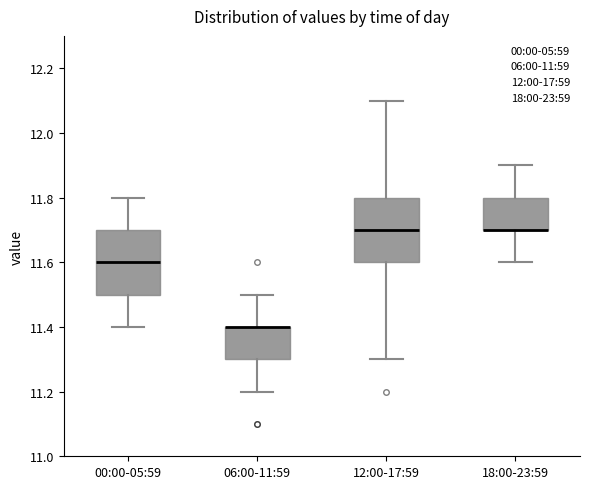

Reading left to right, read every box against the y-axis: the position of its median line, the range the box covers, and the ends of its whiskers. The values are not printed on the chart, so give them approximately, as read against the axis.

00:00-05:59: median 11.6, box 11.5 to 11.7, whiskers 11.4 to 11.8
06:00-11:59: median 11.4 (drawn on the box's upper edge), box 11.3 to 11.4, whiskers 11.2 to 11.5
12:00-17:59: median 11.7, box 11.6 to 11.8, whiskers 11.3 to 12.1
18:00-23:59: median 11.7 (drawn on the box's lower edge), box 11.7 to 11.8, whiskers 11.6 to 11.9